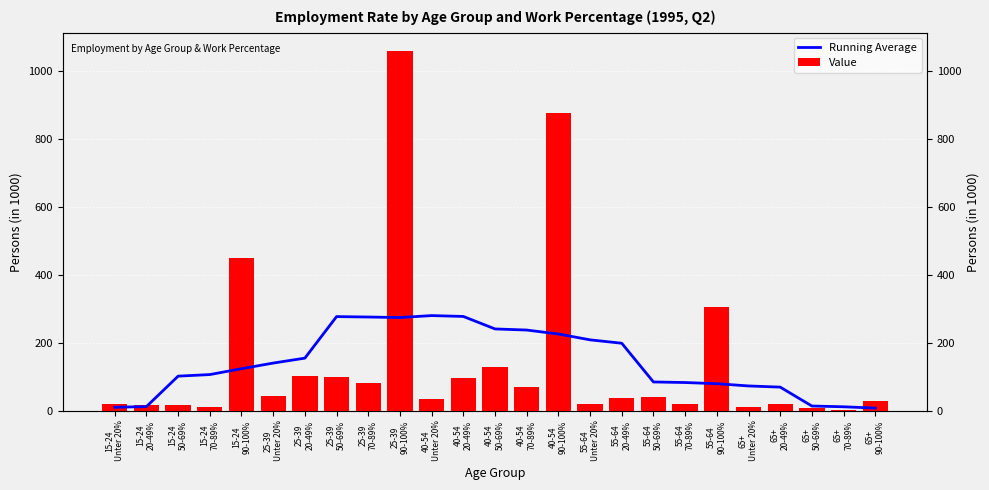

What is the difference between the maximum and second lowest values in the Value series?

1052.7